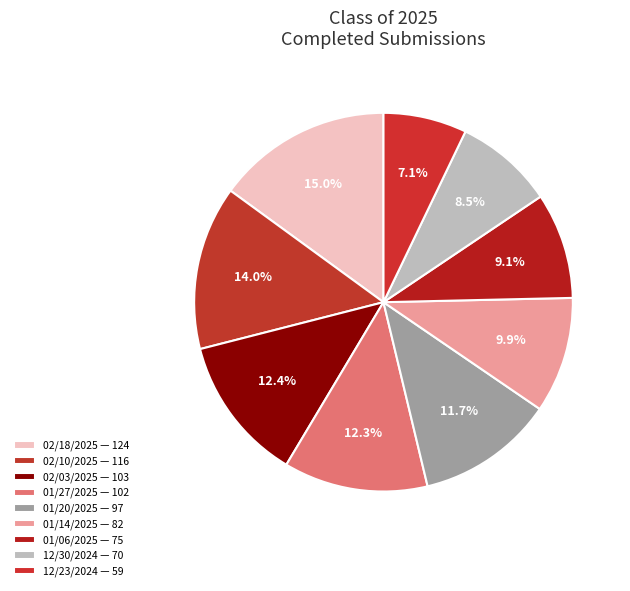

What is the change in value from 01/20/2025 to 01/06/2025?

-22